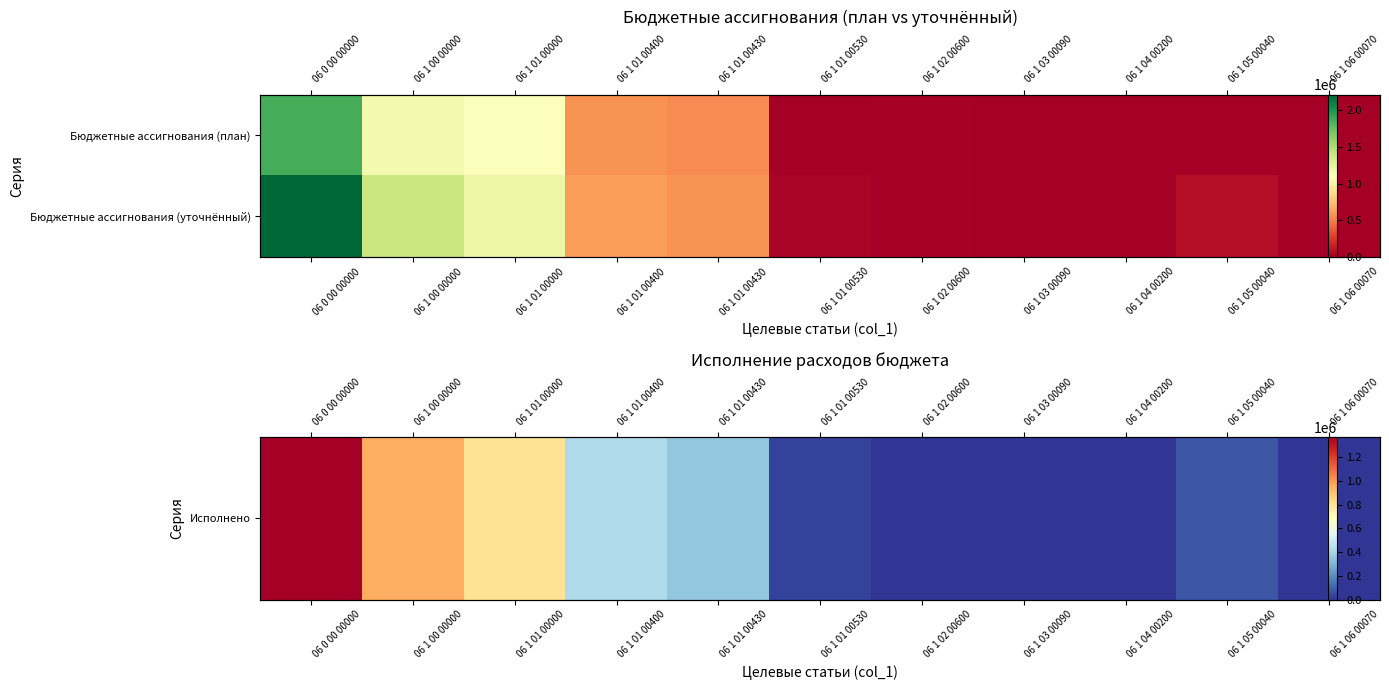

Which series has the largest range (max minus min)?

Бюджетные ассигнования (уточнённый)